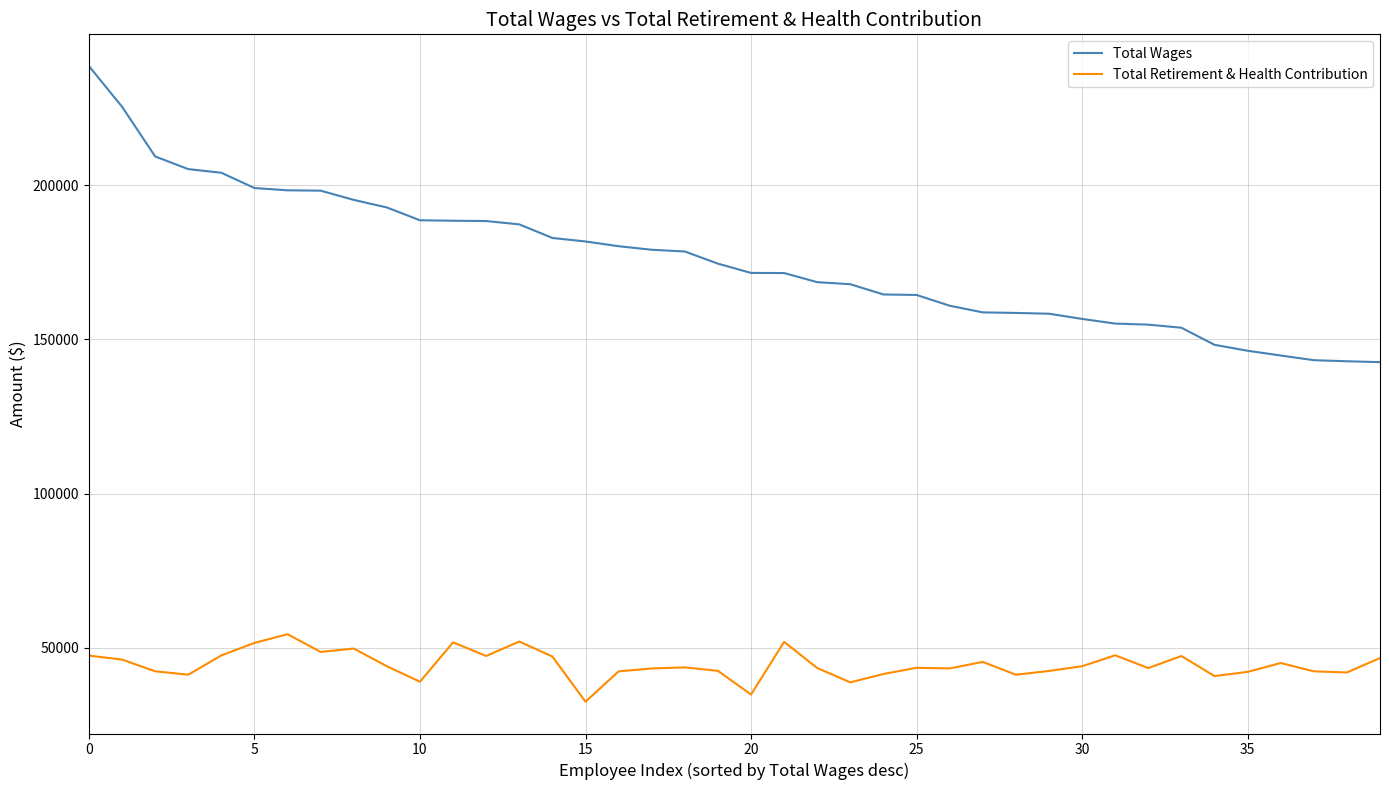

What is the maximum value for Total Retirement & Health Contribution?

54399